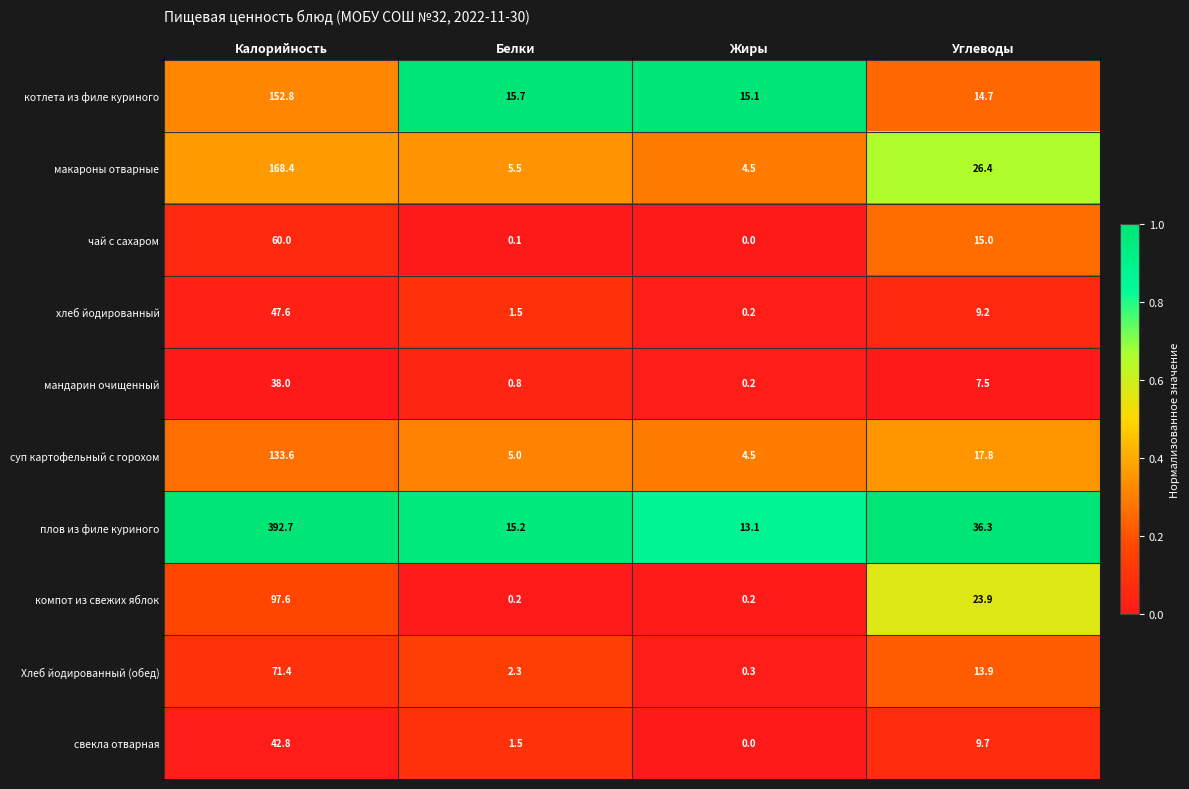

Is it true that свекла отварная equals 9.7 at Углеводы?

True